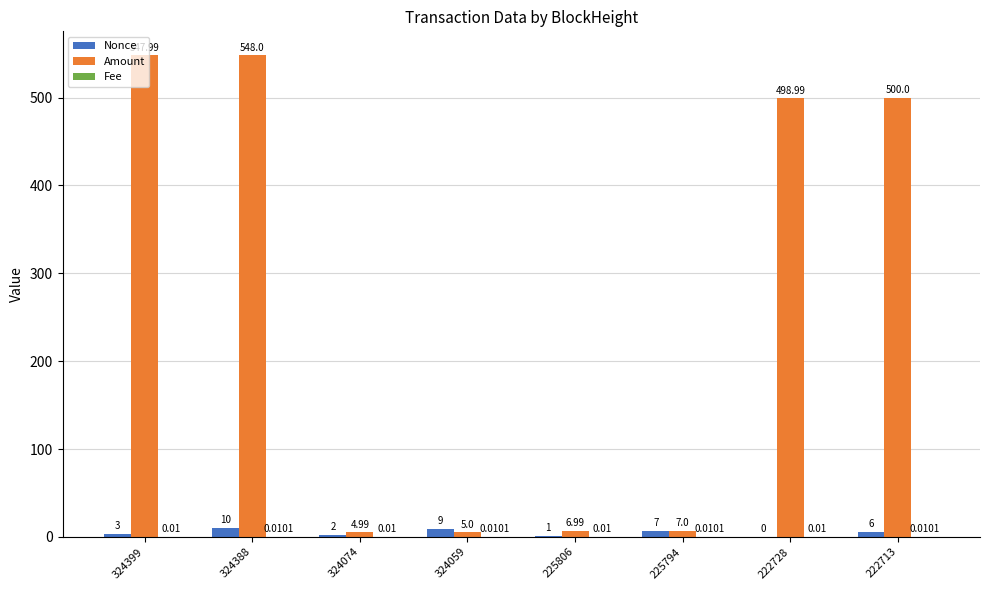

Which category has the highest value across all series?

324388